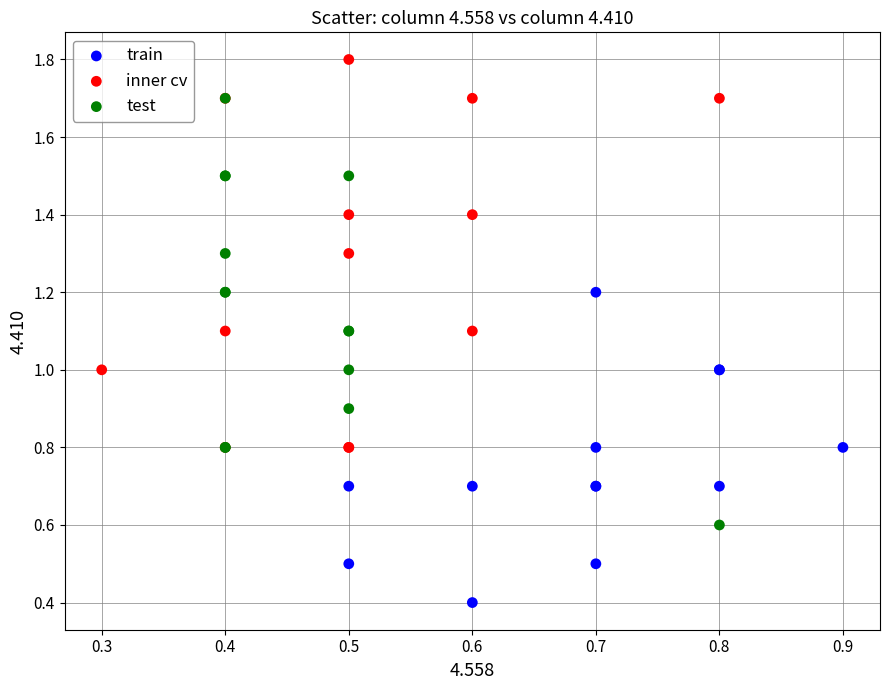

Which series reaches the maximum Y coordinate?

inner cv